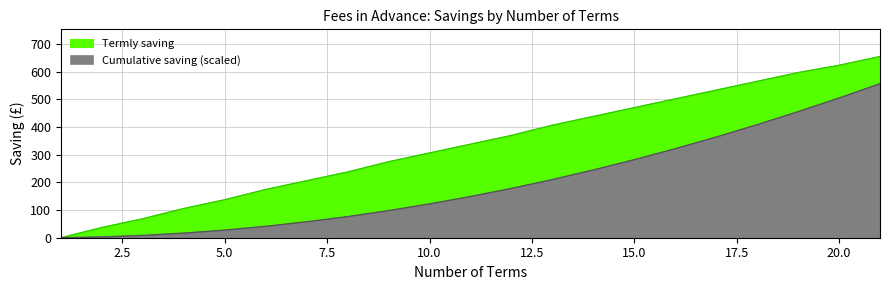

What is the sum of all Payable per £1000 values?

7043.5